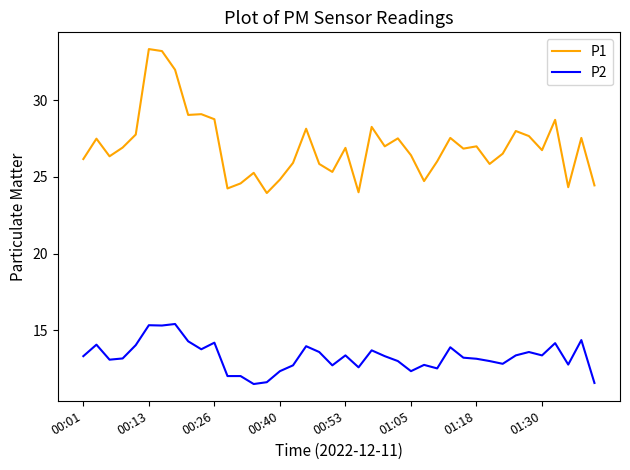

True or false: P1 and P2 intersect in this chart.

False